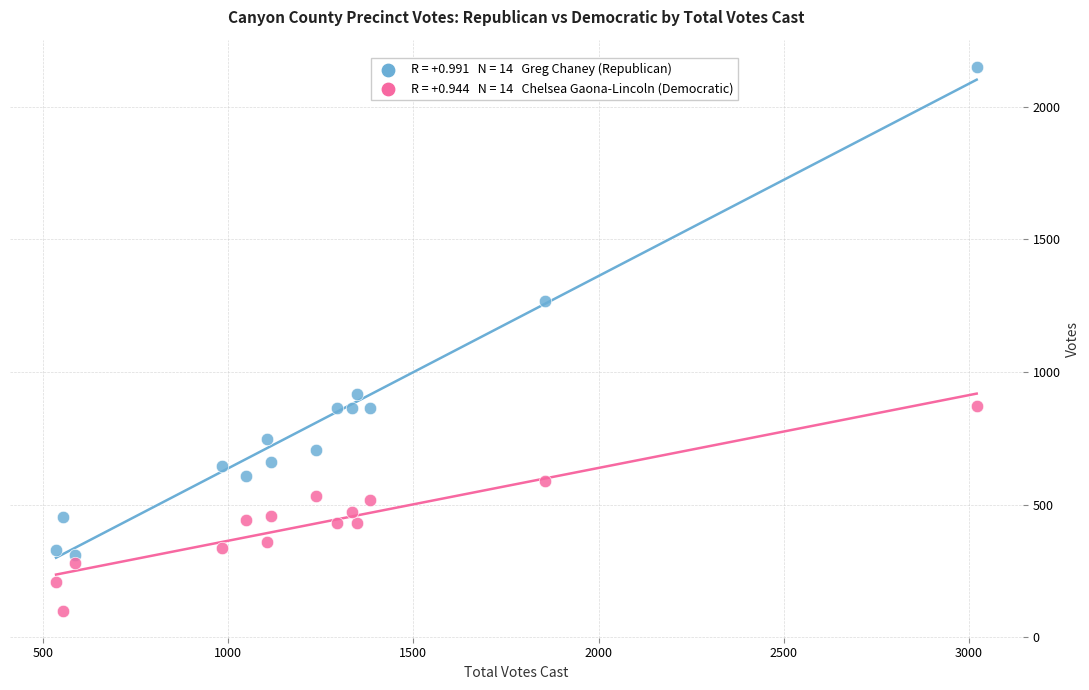

Across all series, what Y value is closest to 1125?

1267